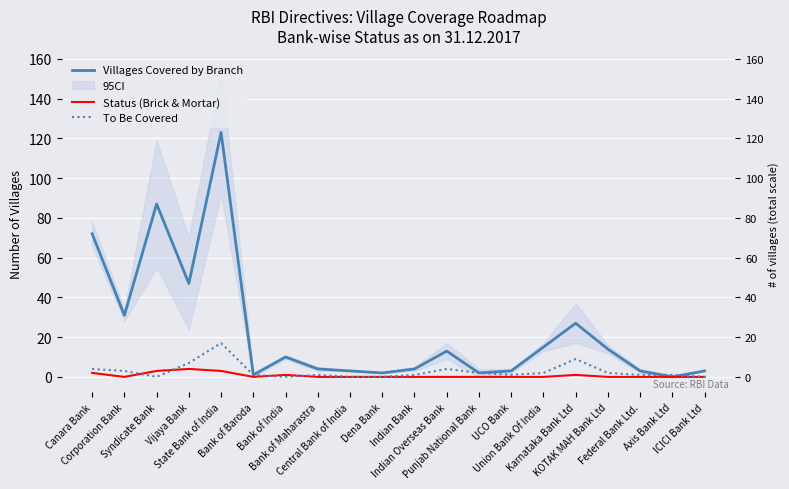

How many lines are shown in the chart?

3